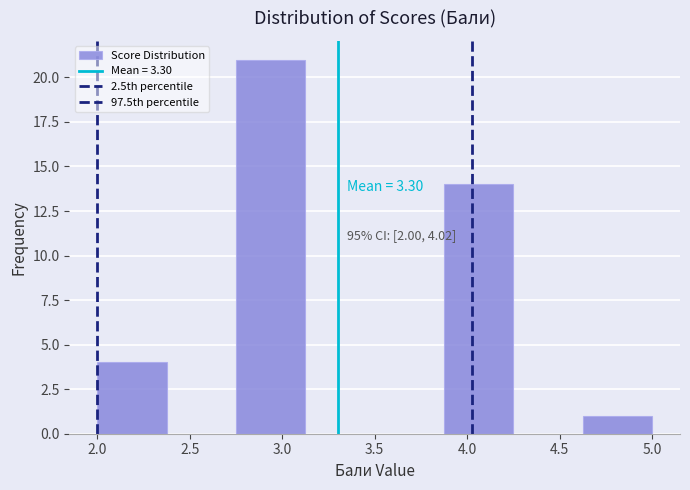

Over which range of the x-axis is the bar tallest?

2.750 to 3.125